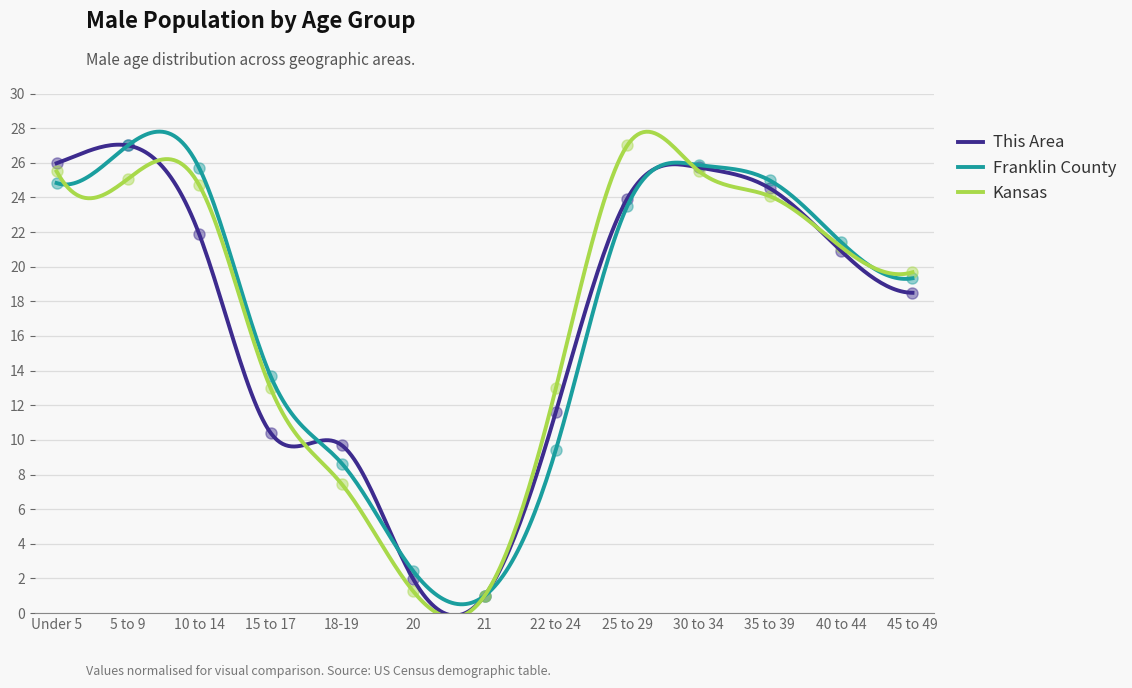

Reading left to right, what are all the values shown in this chart?

This Area: Under 5=26.0	5 to 9=27.0	10 to 14=21.9	15 to 17=10.4	18-19=9.7	20=2.0	21=1.0	22 to 24=11.6	25 to 29=23.9	30 to 34=25.7	35 to 39=24.5	40 to 44=20.9	45 to 49=18.5
Franklin County: Under 5=24.8	5 to 9=27.0	10 to 14=25.7	15 to 17=13.7	18-19=8.6	20=2.4	21=1.0	22 to 24=9.4	25 to 29=23.5	30 to 34=25.9	35 to 39=25.0	40 to 44=21.4	45 to 49=19.3
Kansas: Under 5=25.5	5 to 9=25.1	10 to 14=24.7	15 to 17=13.0	18-19=7.4	20=1.3	21=1.0	22 to 24=13.0	25 to 29=27.0	30 to 34=25.5	35 to 39=24.1	40 to 44=21.1	45 to 49=19.7